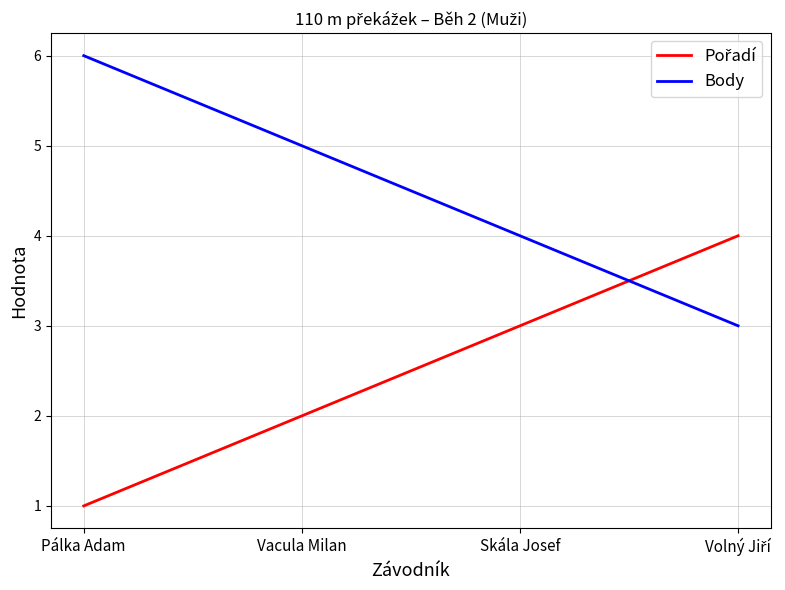

The Body series shows 3 at Skála Josef. True or false?

False